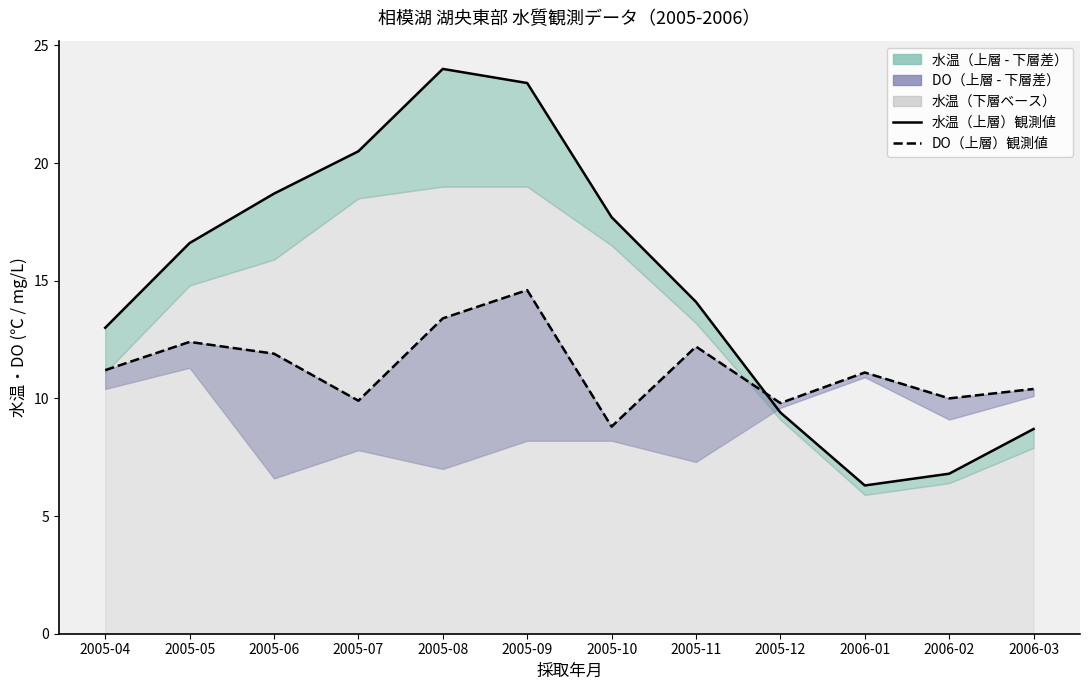

What is the total value across all series at 2006-02?

16.8